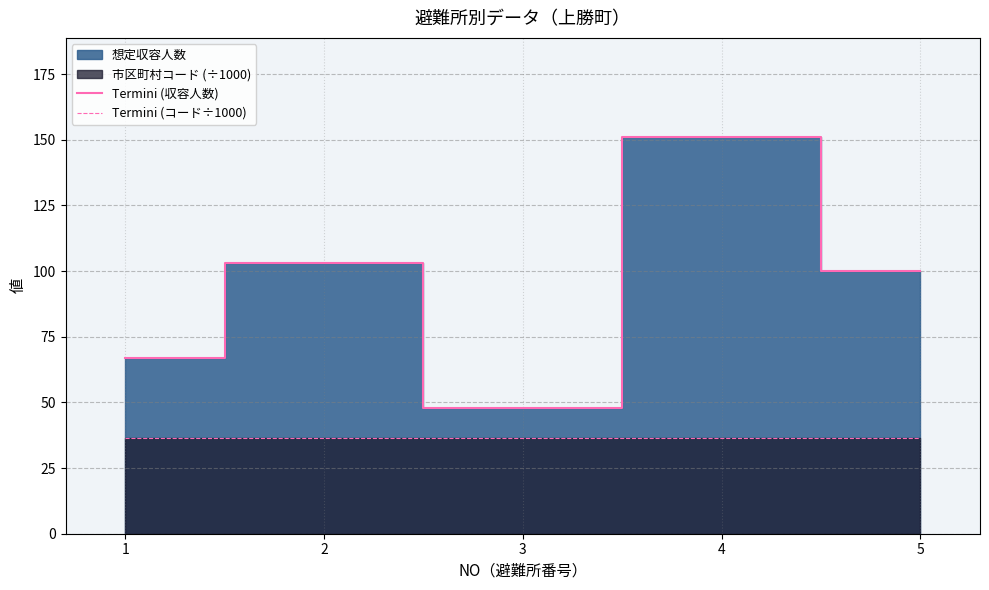

What is the value of the Termini (コード÷1000) point at the 1st from the left?

36.3